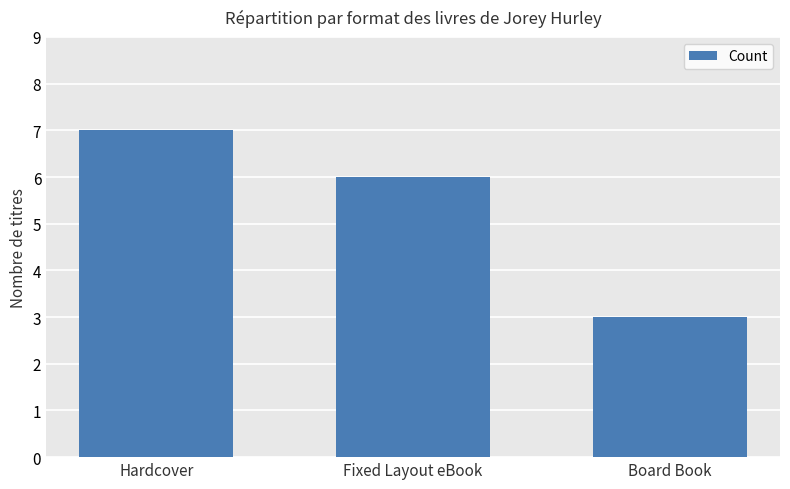

At which label is the value closest to 5?

Fixed Layout eBook